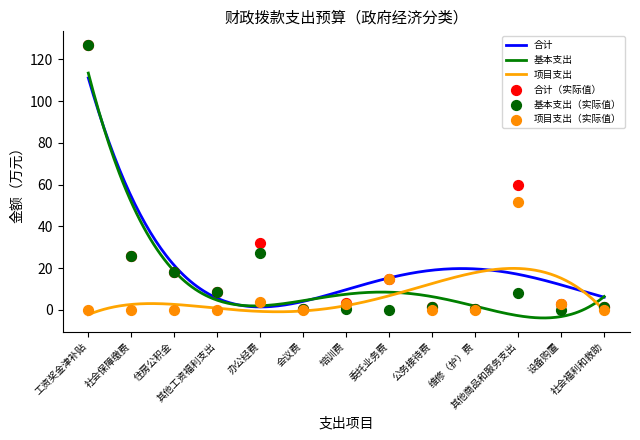

At which category is the sum across all series the highest?

工资奖金津补贴